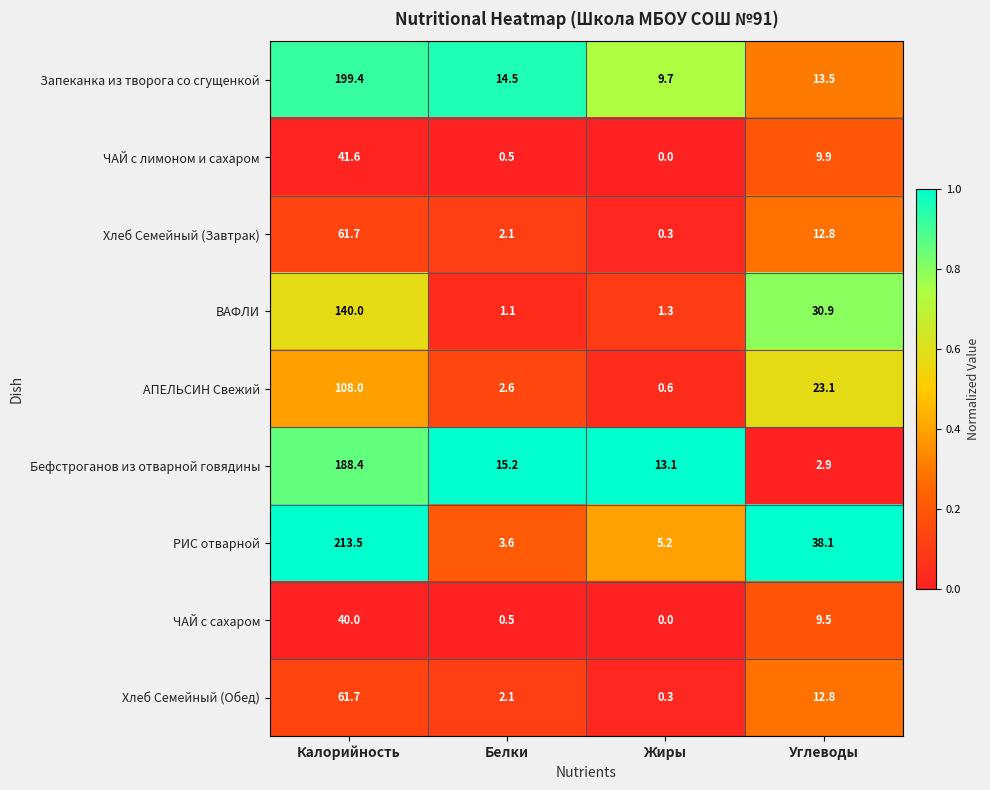

Is it true that Бефстроганов из отварной говядины equals 2.9 at Углеводы?

True